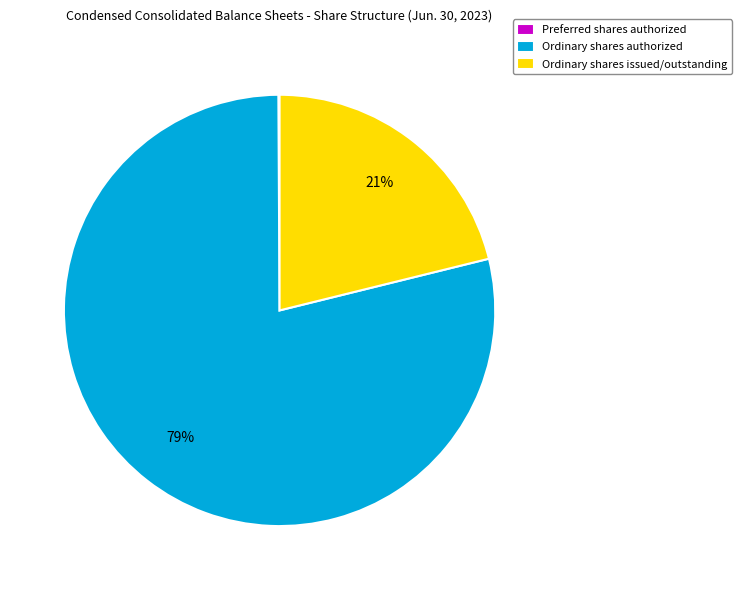

Is it true that Ordinary shares authorized is 71% of the pie?

False